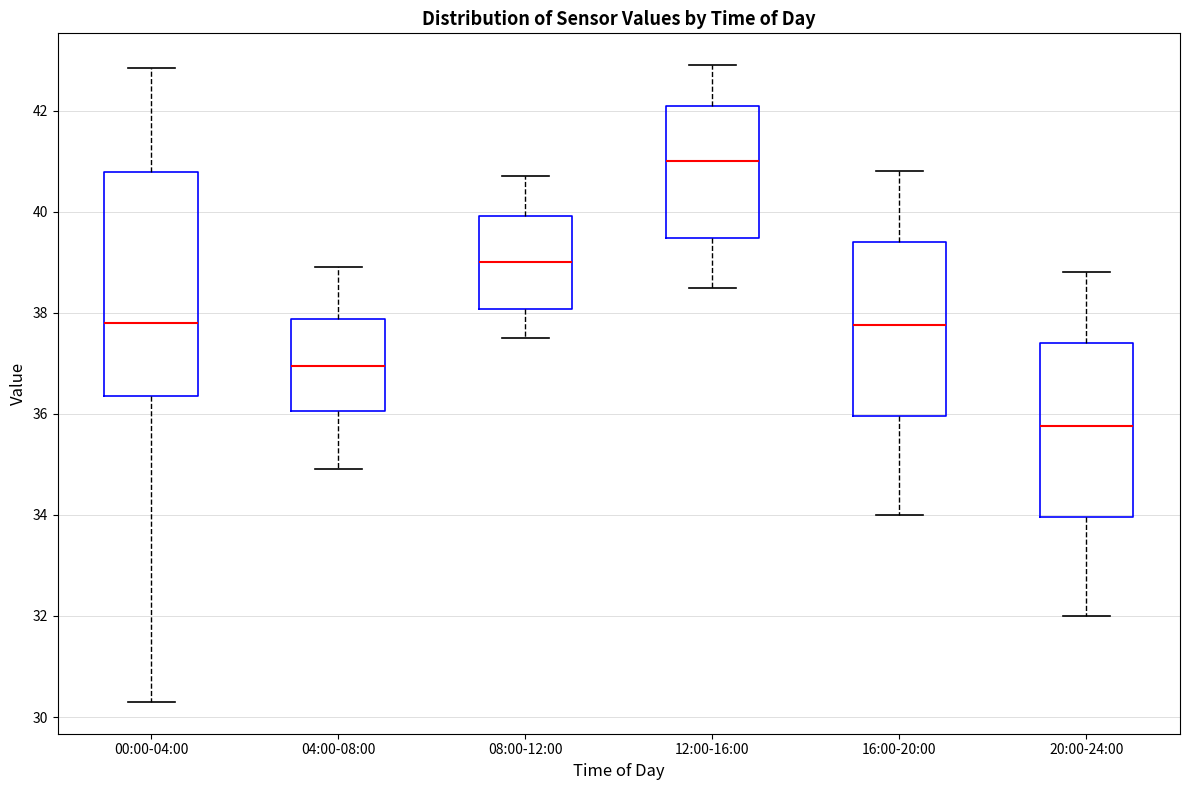

Where is the lower edge of the box for 20:00-24:00 on the y-axis? The values are not printed on the chart, so give them approximately, as read against the axis.

34.0